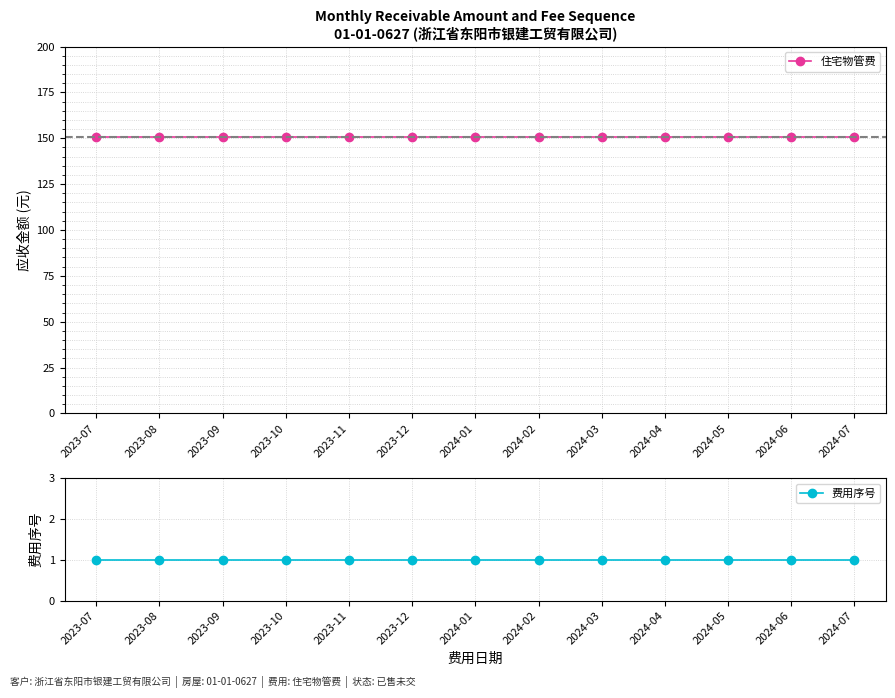

Which has a higher value, 2023-07 or 2023-10?

2023-07